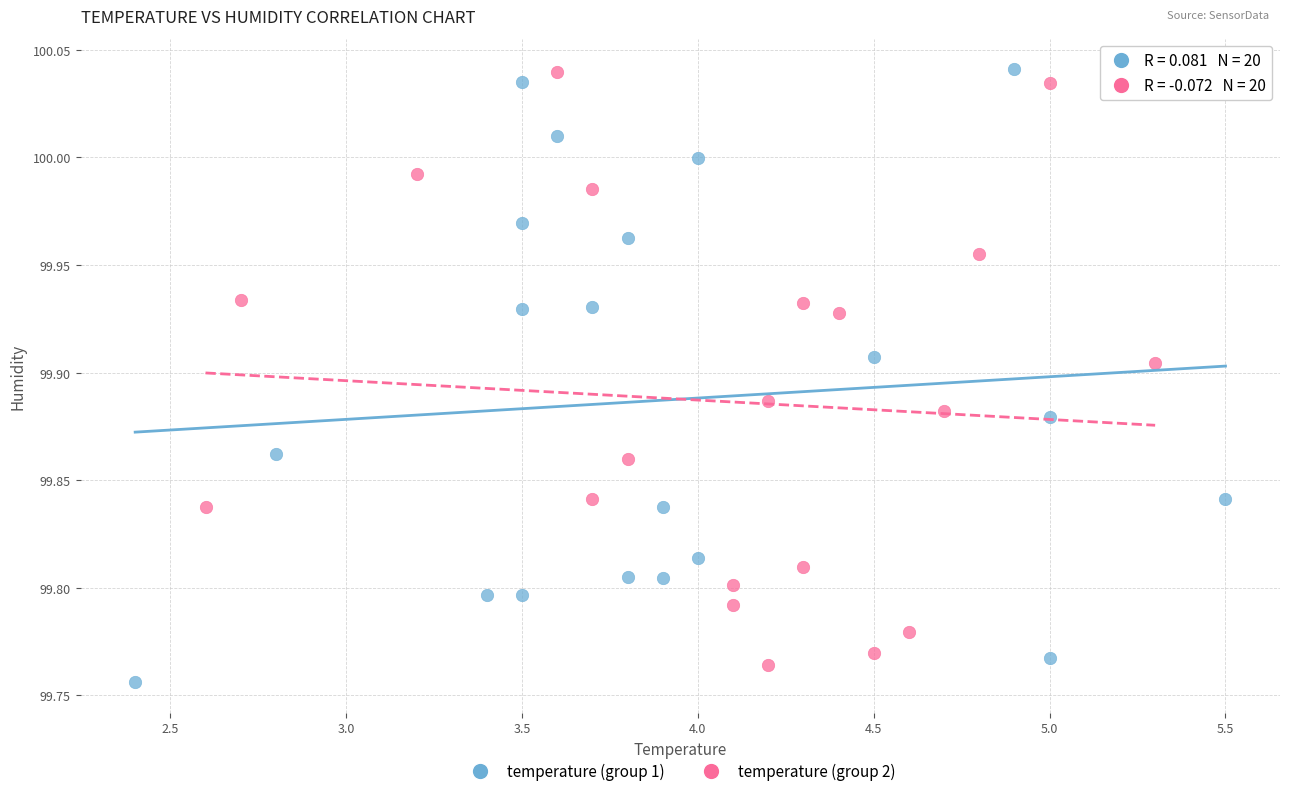

What are all the series names shown in the legend?

temperature (group 1), temperature (group 2)